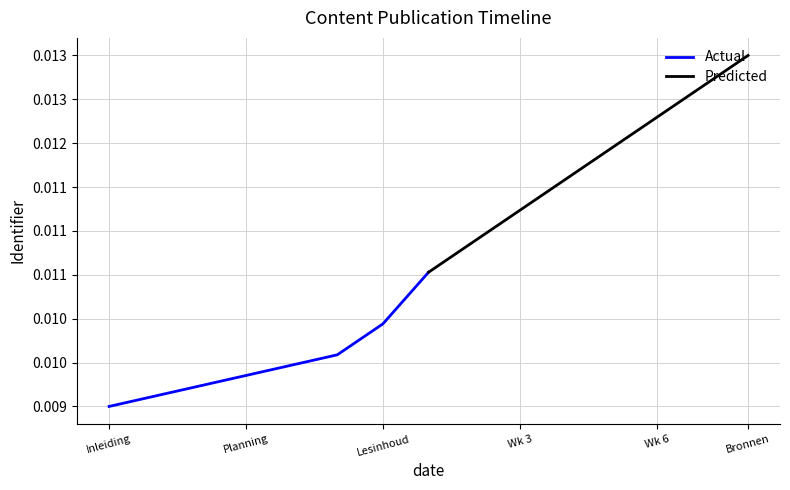

Count the Predicted values in the range 0 to 1.

8